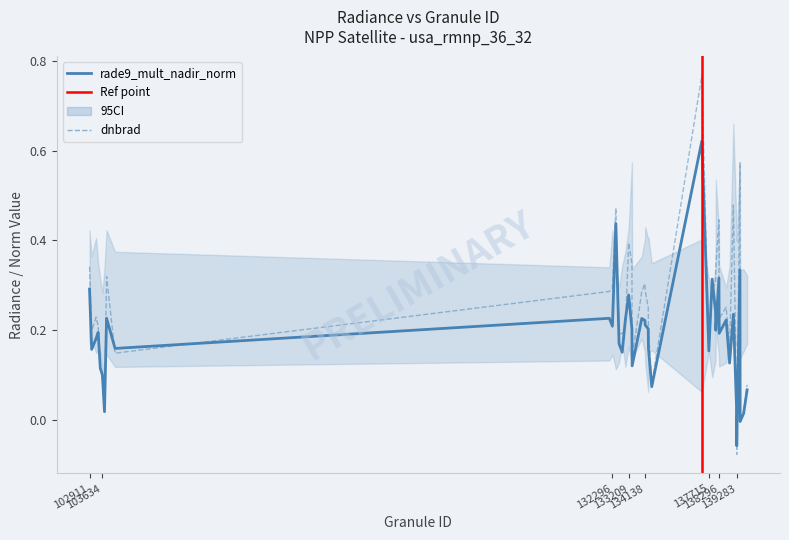

Which label corresponds to the smallest value in the chart?

139283